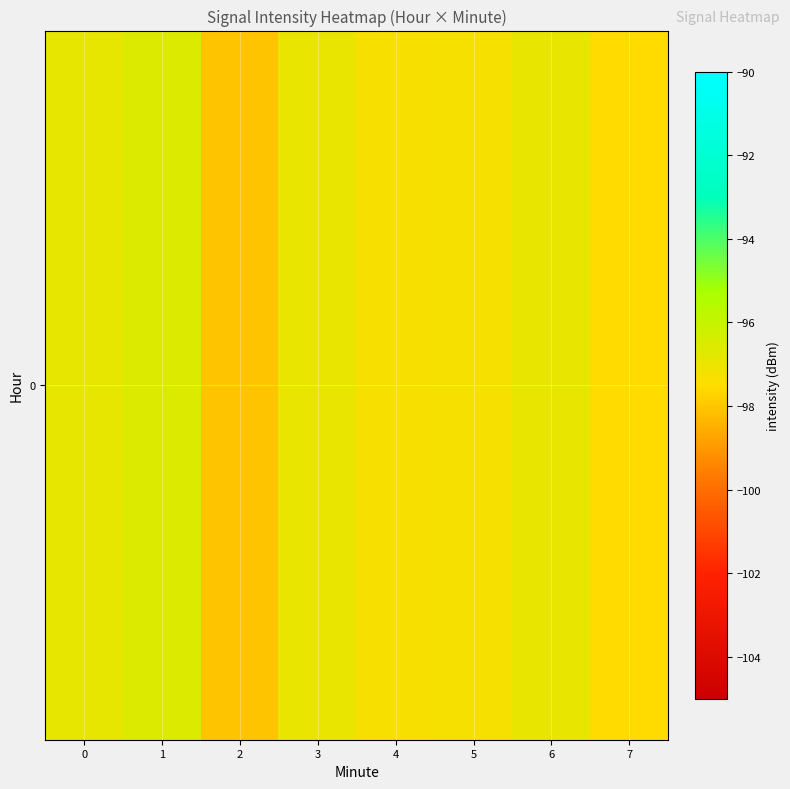

Which category has the highest value across all series?

1